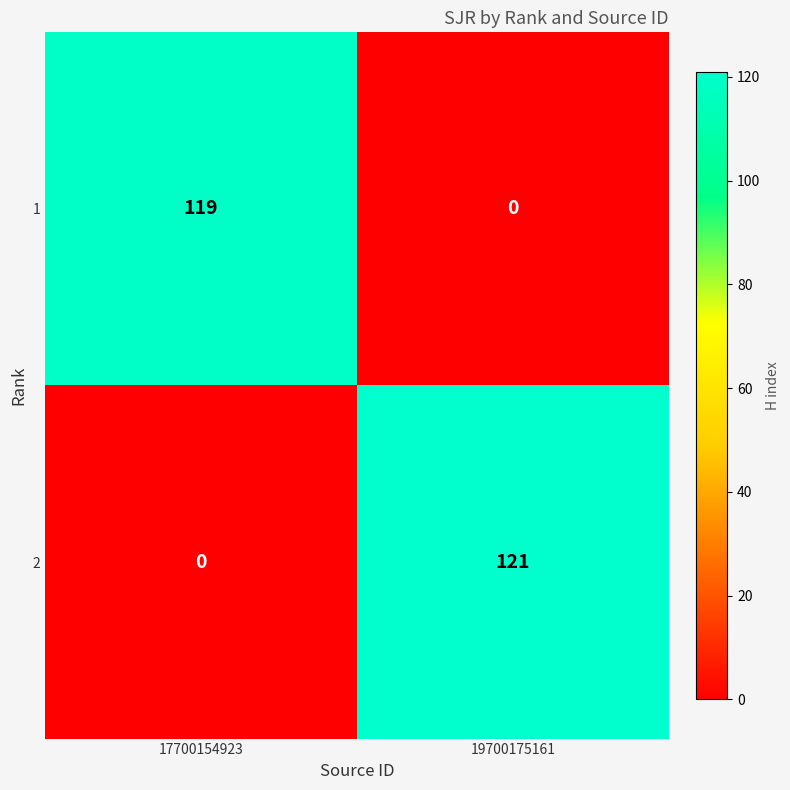

Which series changed the most between 17700154923 and 19700175161?

2